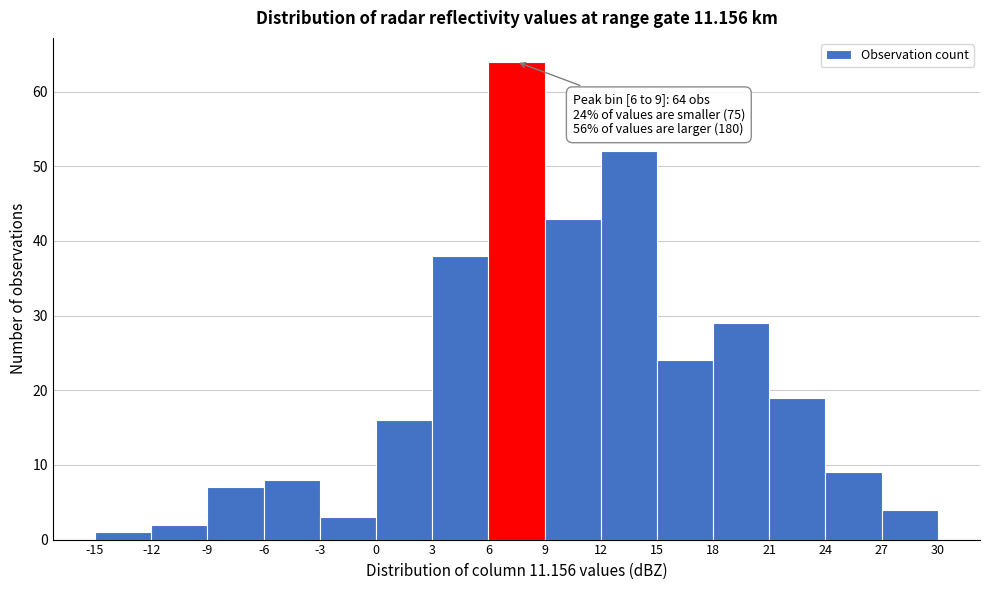

Over which range of the x-axis is the bar tallest?

6 to 9